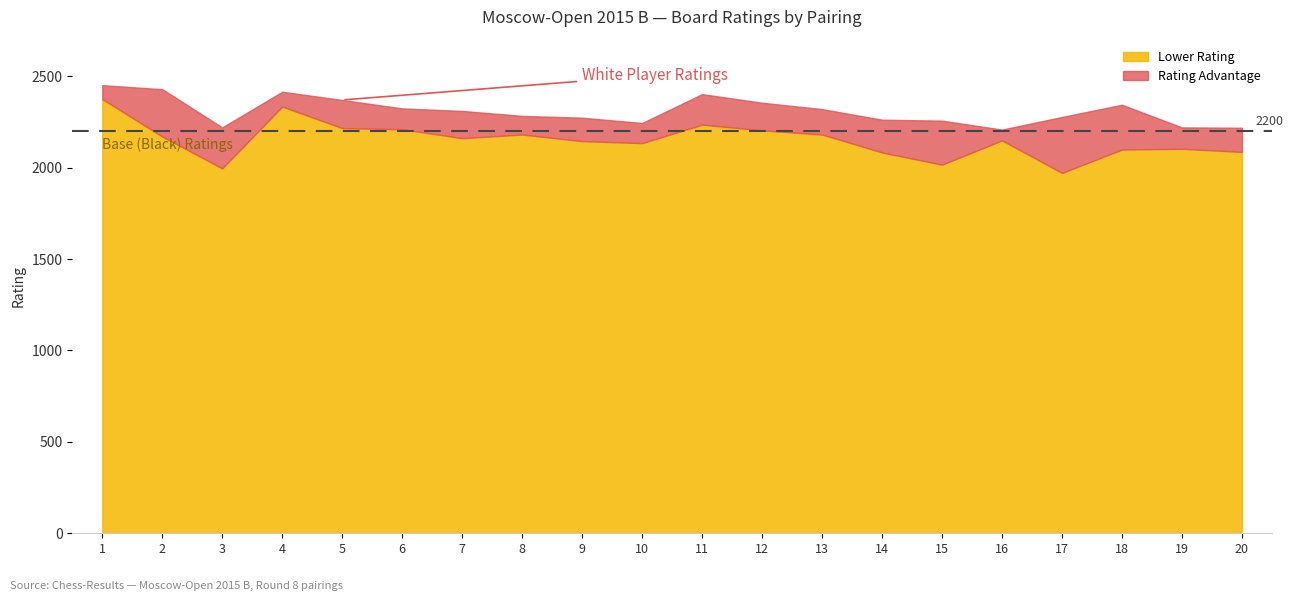

Between 11 and 5, which is larger?

11